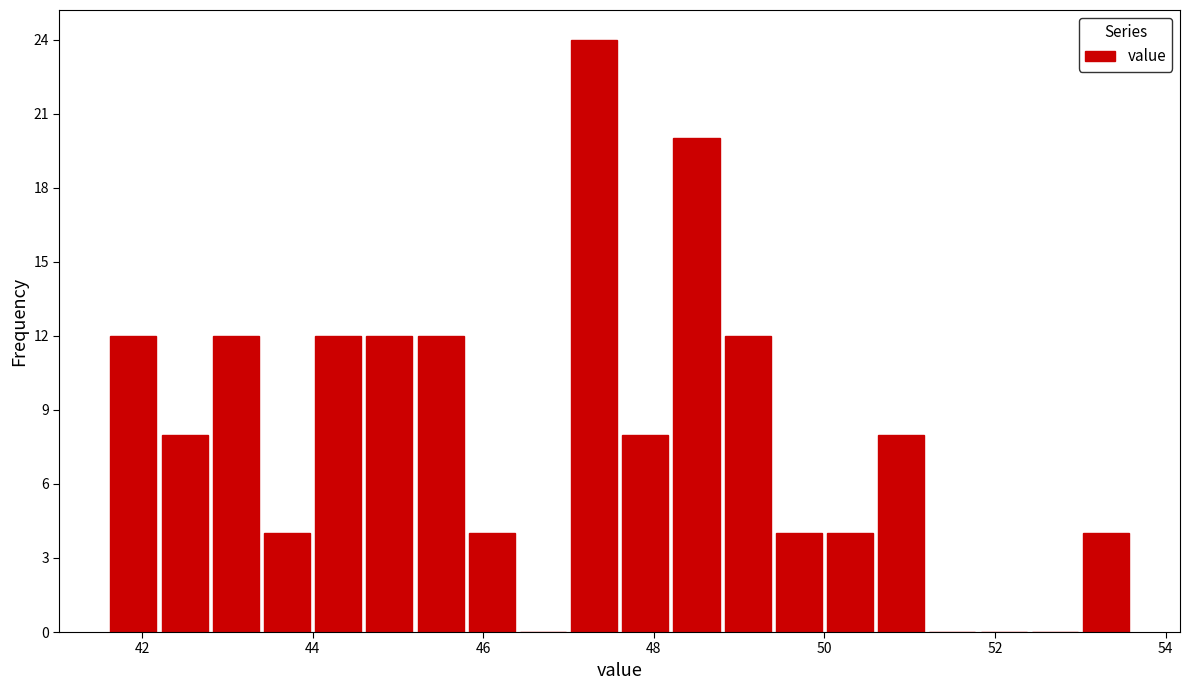

Around what value on the x-axis is the tallest bar? Give the approximate position of its centre, as read against the axis.

47.4